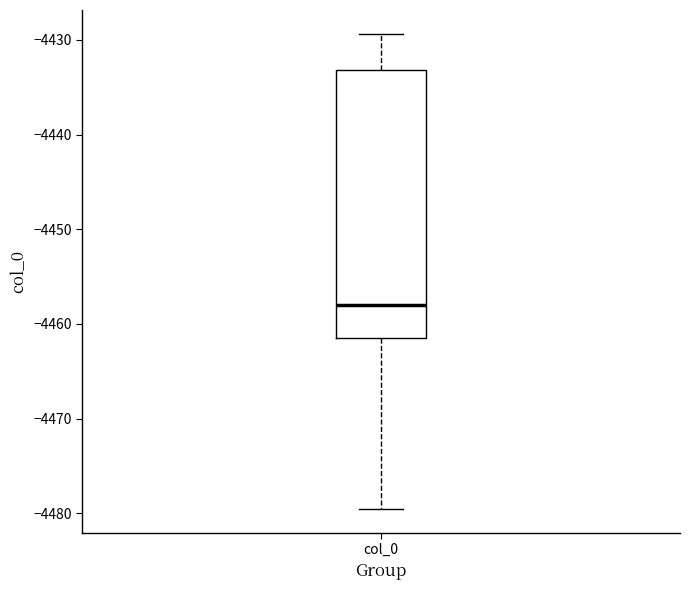

Transcribe this box plot: give where the median line is, the range the box spans, and where the two whiskers end, as read against the y-axis. The values are not printed on the chart, so give them approximately, as read against the axis.

median -4458, box -4462 to -4433, whiskers -4480 to -4429